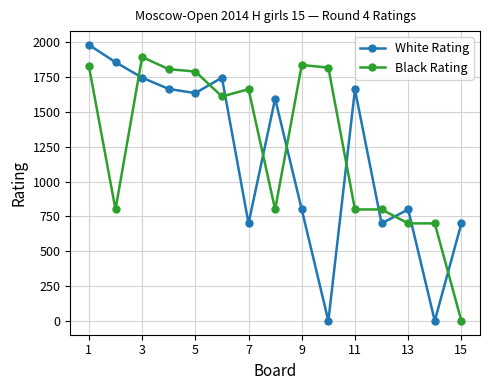

What are all the series names shown in the legend?

White Rating, Black Rating